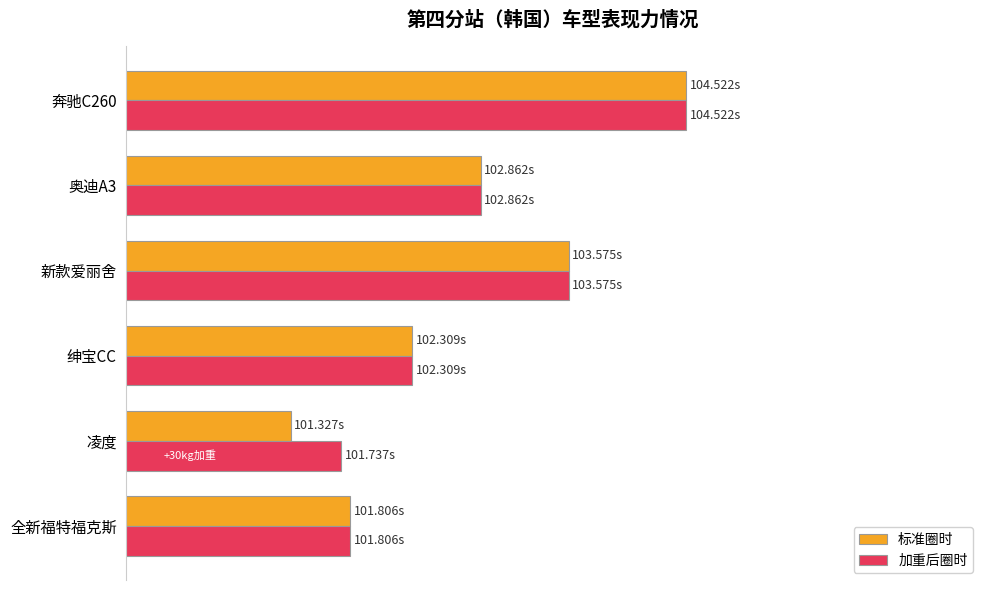

Where is 加重后圈时 nearest to the value 52?

奥迪A3